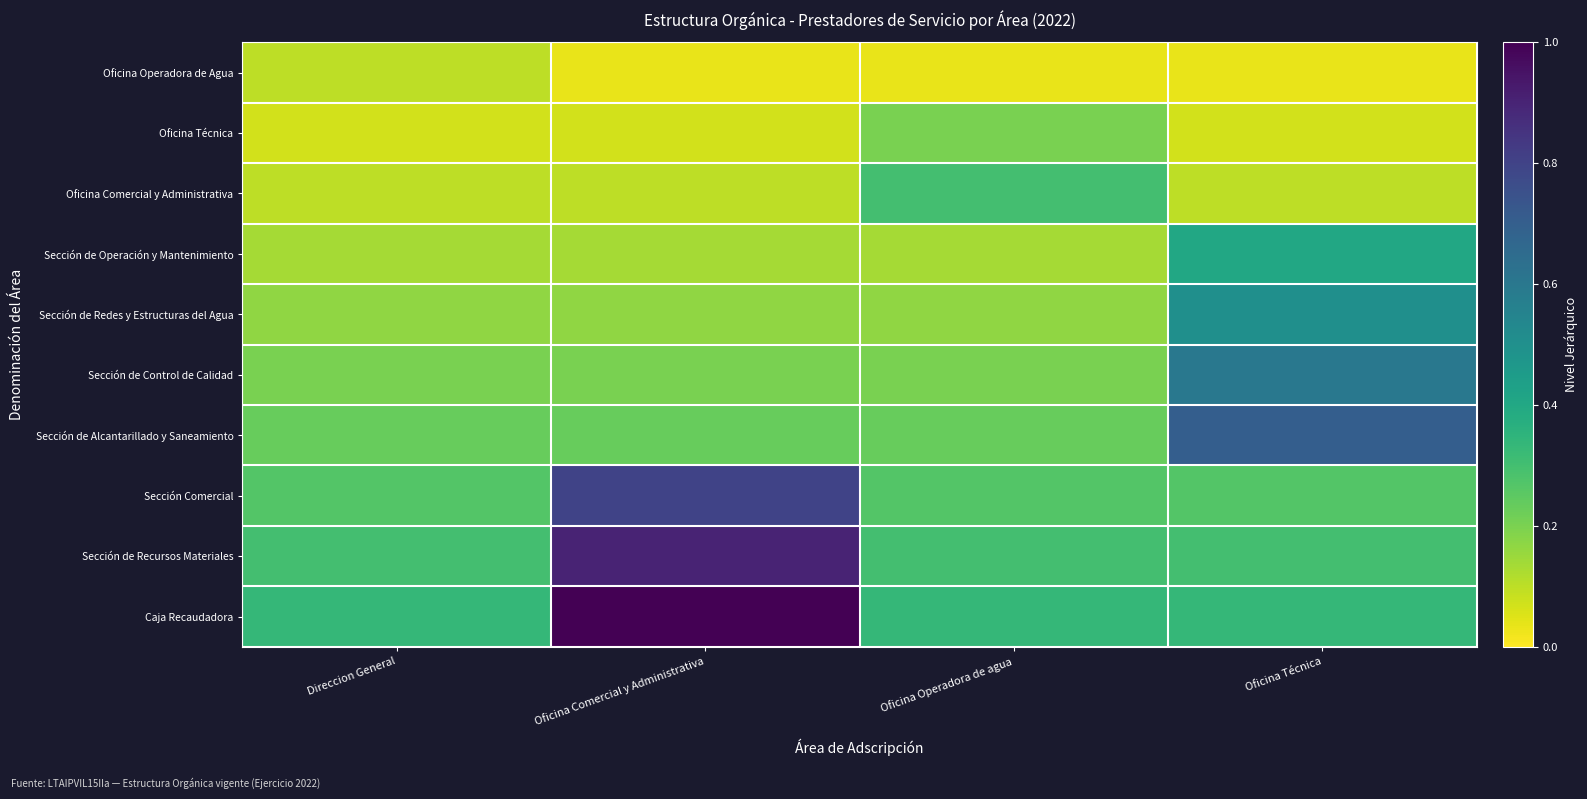

What is the difference between the highest and lowest values at Direccion General?

0.3